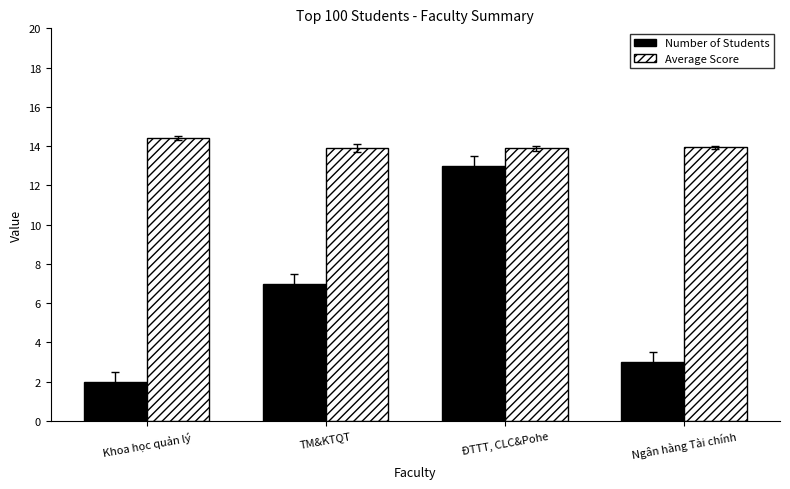

At which category does the chart reach its peak across all series?

Khoa học quản lý